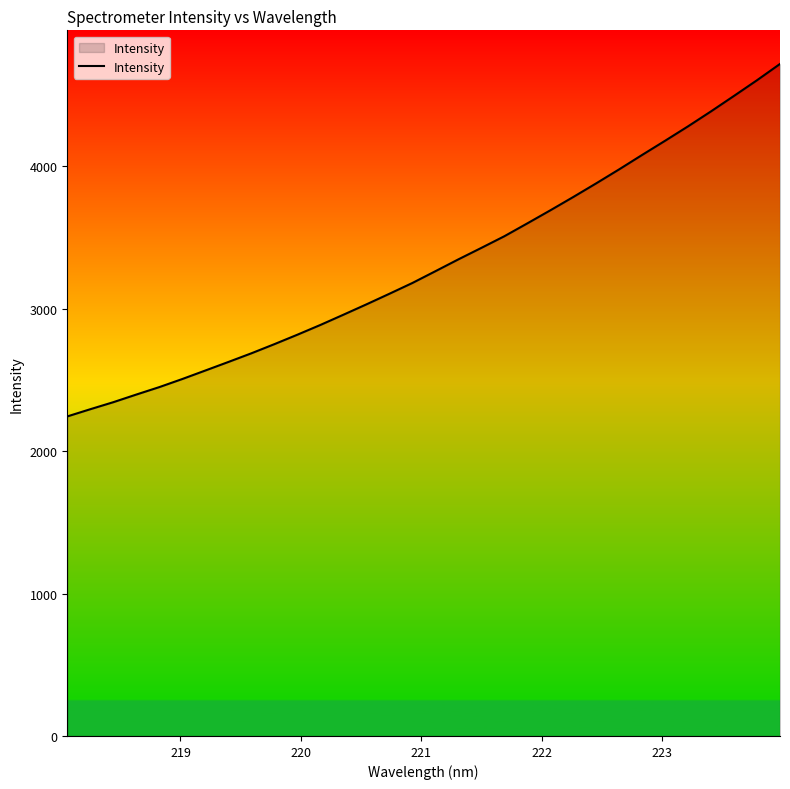

What is the sum of all values?

106102.4